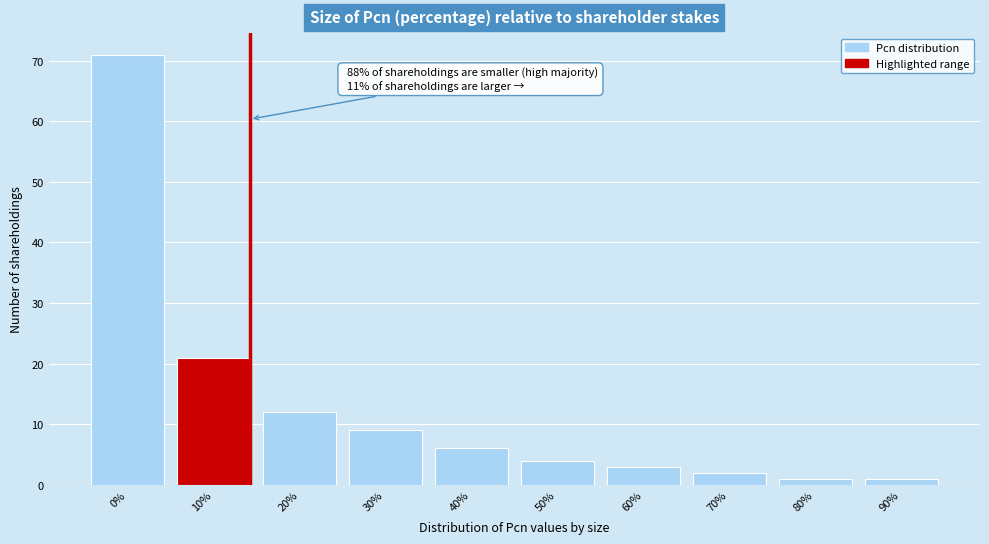

Reading right to left, transcribe all the data shown in this chart.

90%=1	80%=1	70%=2	60%=3	50%=4	40%=6	30%=9	20%=12	10%=21	0%=71